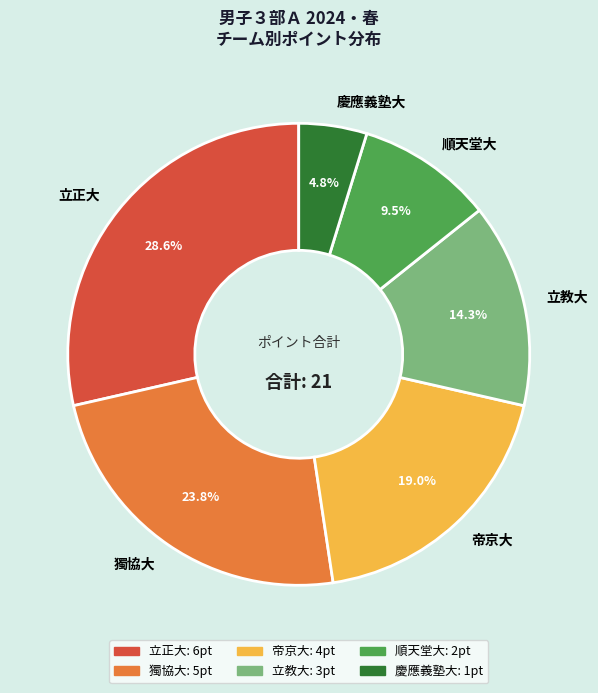

What portion of the pie excludes 順天堂大?

90.5%